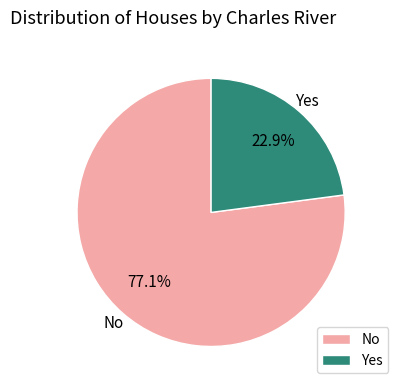

Is there any slice that represents more than half of the pie?

Yes